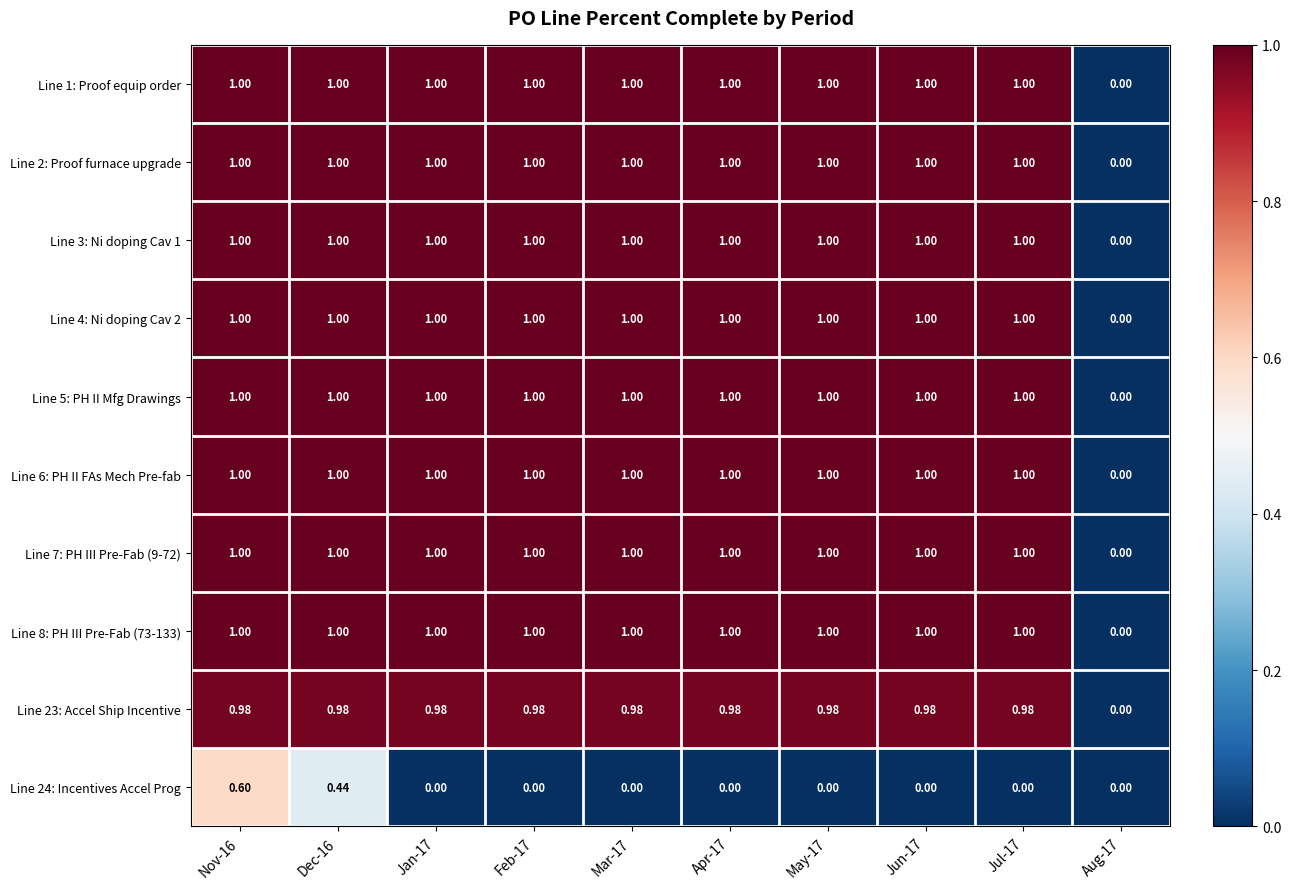

Is the value of Line 5: PH II Mfg Drawings at Jan-17 greater than the value of Line 23: Accel Ship Incentive at Nov-16?

Yes